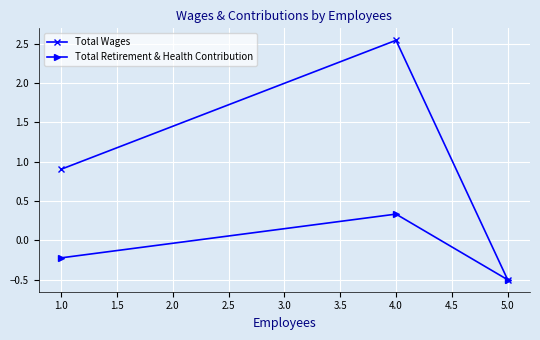

What is the value of the Total Wages point at the 1st from the left?

0.9